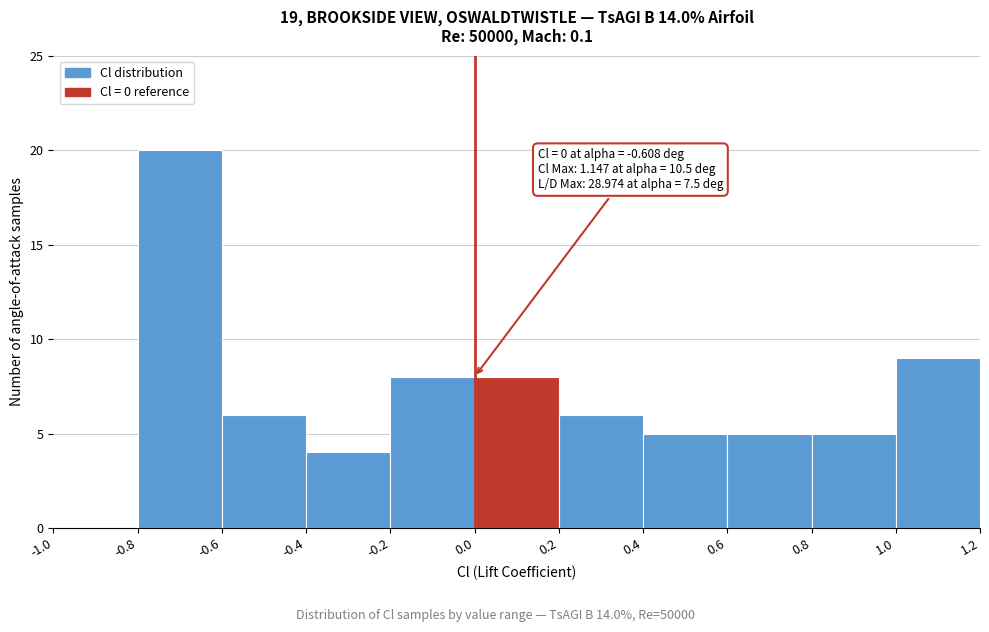

Over which range of the x-axis is the bar tallest?

-0.8 to -0.6